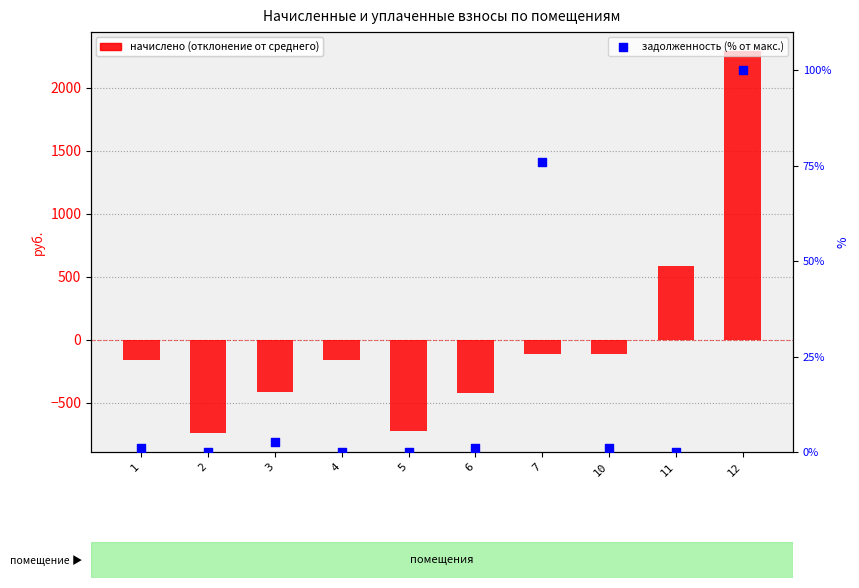

What is the total value across all series at 5?

-728.9